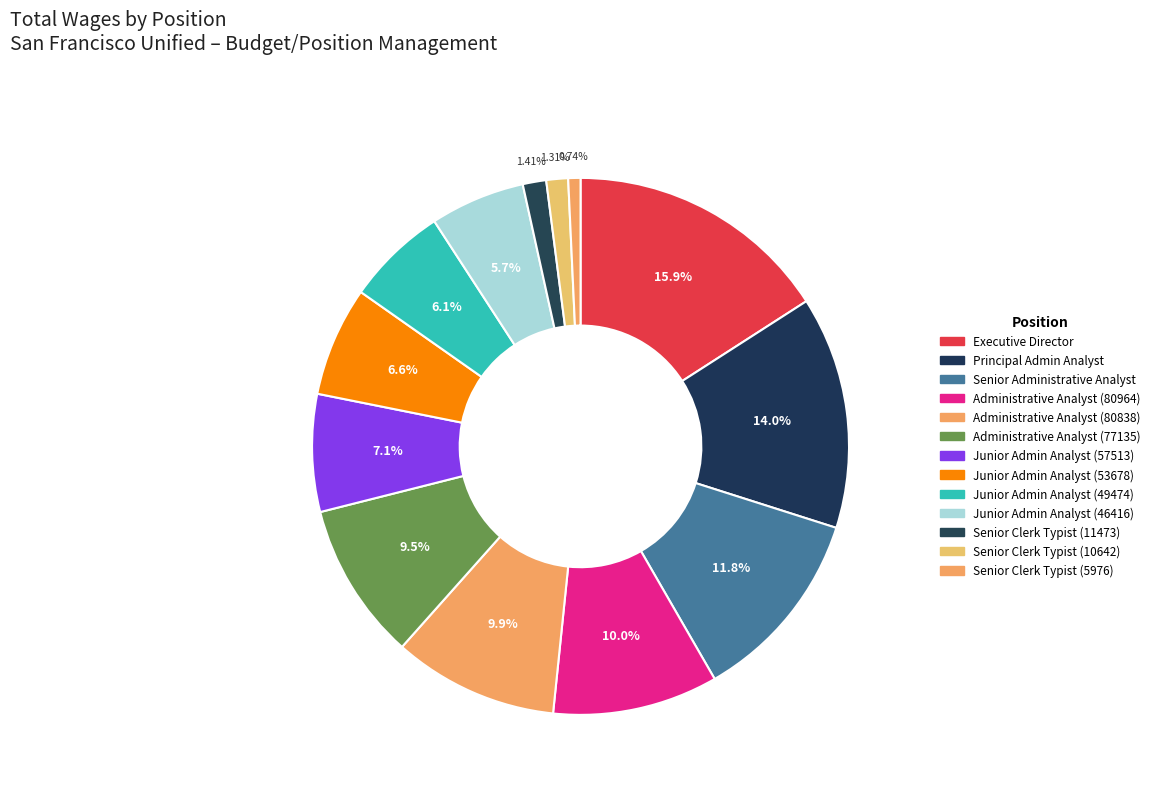

How many slices are in this pie chart?

13